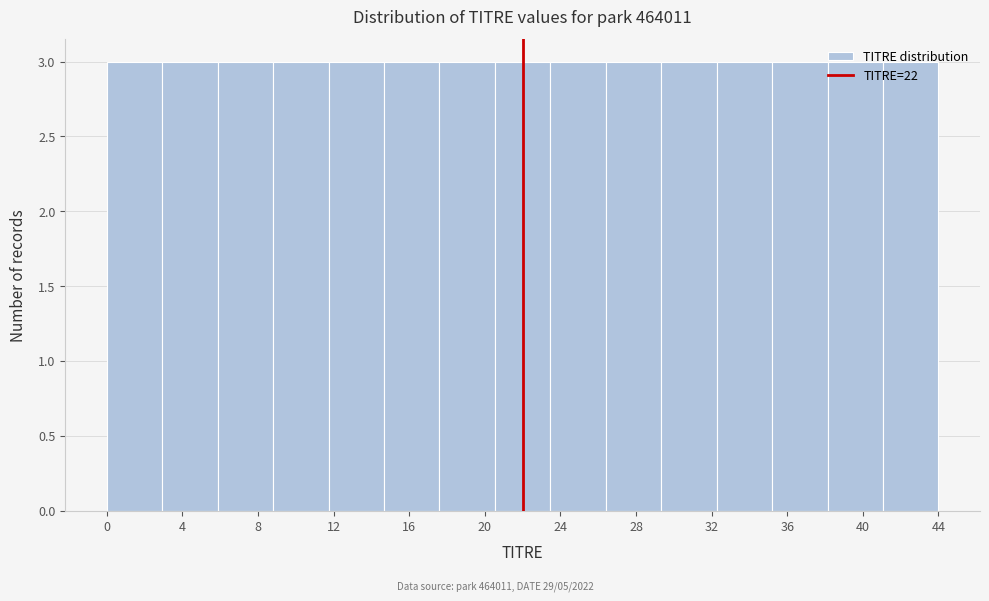

Reading left to right, transcribe this chart: for each bar, give the range it covers on the x-axis and its height. Neither the bar edges nor the heights are printed on the chart, so give them approximately, as read against the axes.

0.0 to 3.0: 3
3.0 to 6.0: 3
6.0 to 9.0: 3
9.0 to 11.5: 3
11.5 to 14.5: 3
14.5 to 17.5: 3
17.5 to 20.5: 3
20.5 to 23.5: 3
23.5 to 26.5: 3
26.5 to 29.5: 3
29.5 to 32.5: 3
32.5 to 35.0: 3
35.0 to 38.0: 3
38.0 to 41.0: 3
41.0 to 44.0: 3